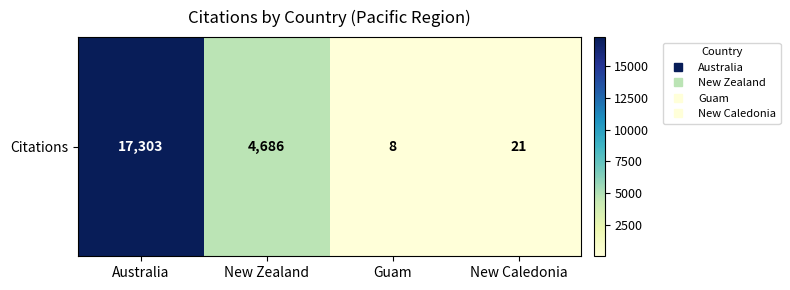

Rank the categories by value from lowest to highest.

Guam, New Caledonia, New Zealand, Australia